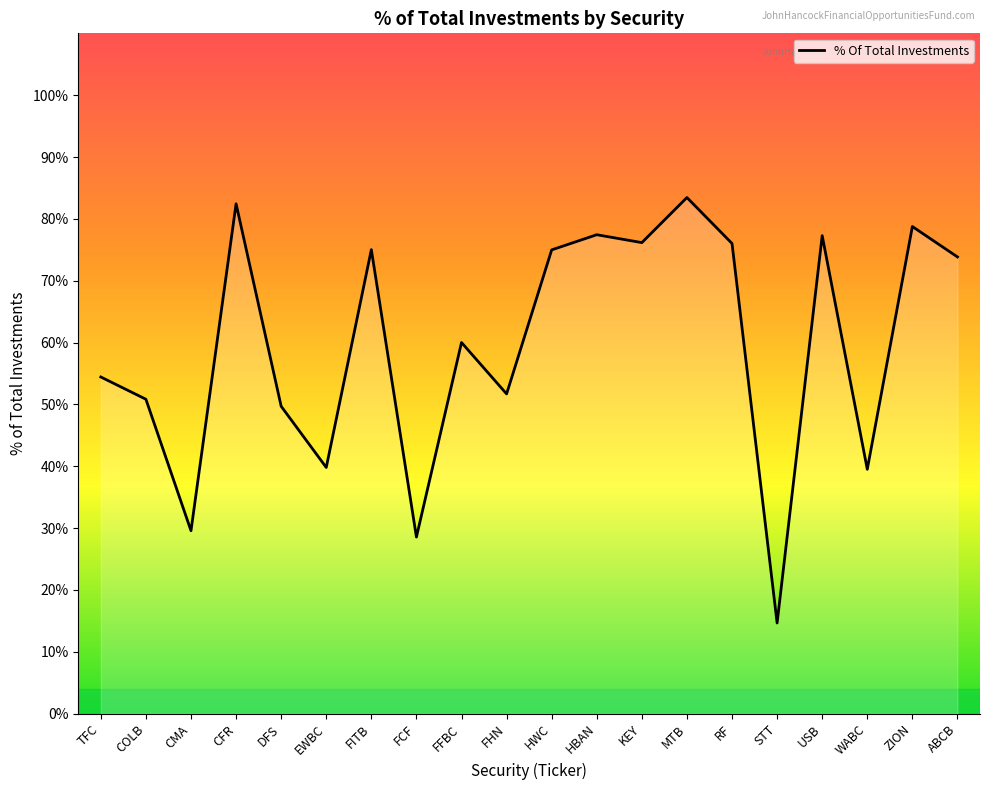

Does the chart display data point markers on the line(s)?

No